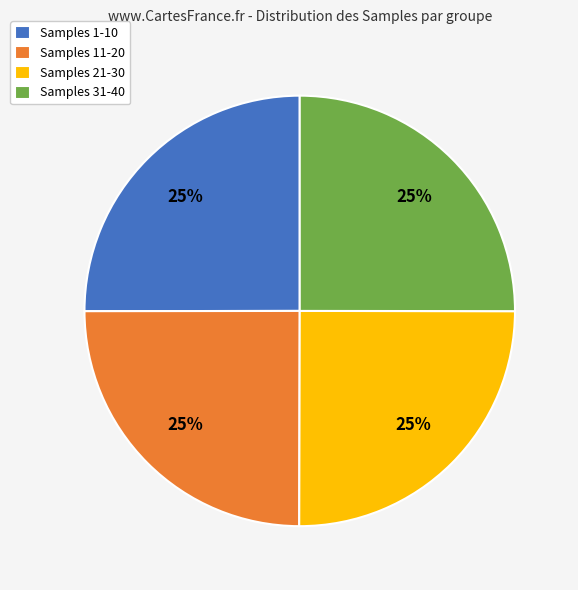

Is it true that Samples 1-10 is 18% of the pie?

False